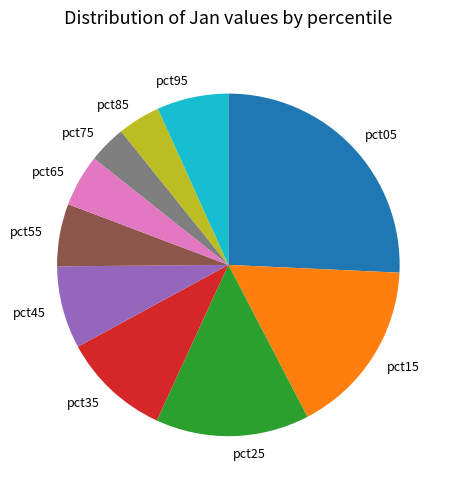

Which category has the biggest portion of the pie?

pct05